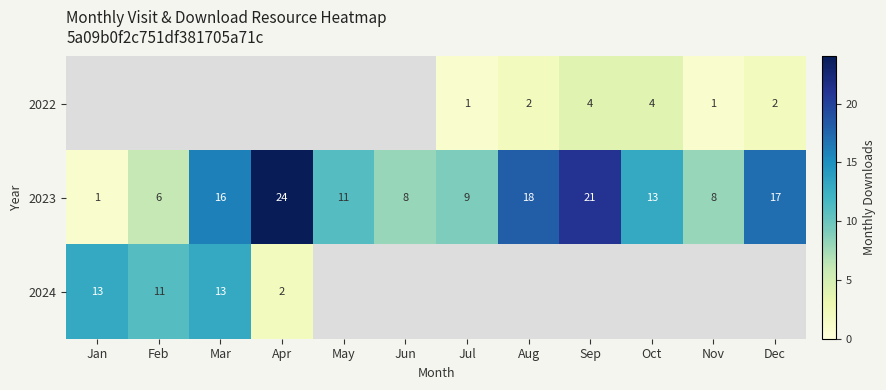

The value of 2023 at Sep is 21. True or false?

True